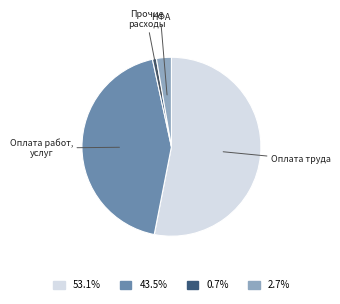

Does any single category account for the majority?

Yes